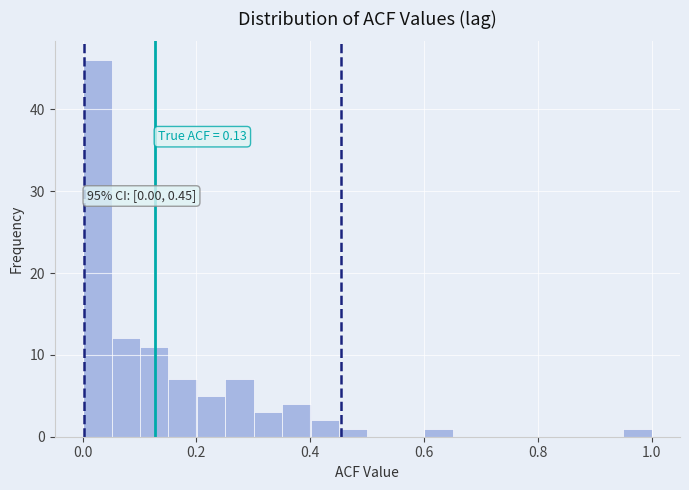

Read against the x-axis, roughly where is the centre of the tallest bar?

0.02